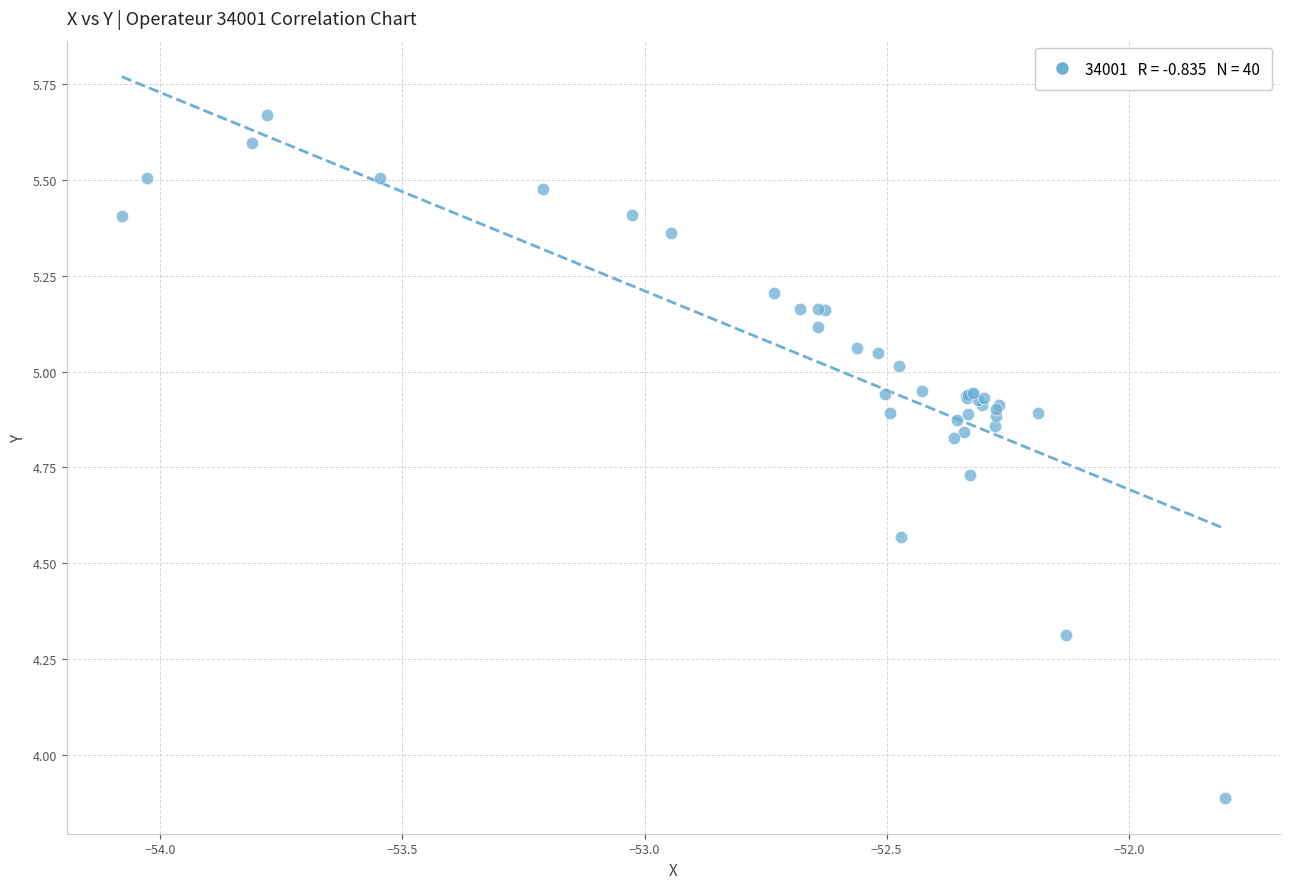

What Y value in the scatter plot is closest to 4?

3.9